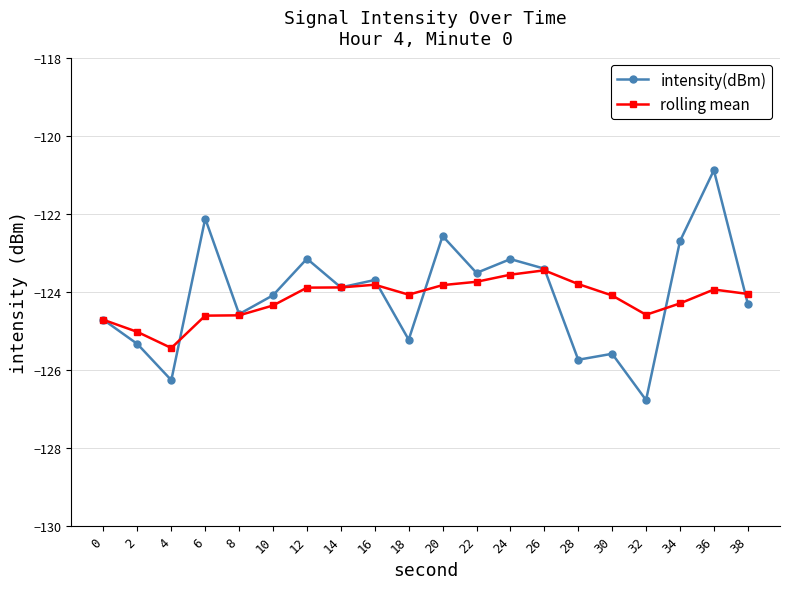

Which series has the widest spread of values?

intensity(dBm)